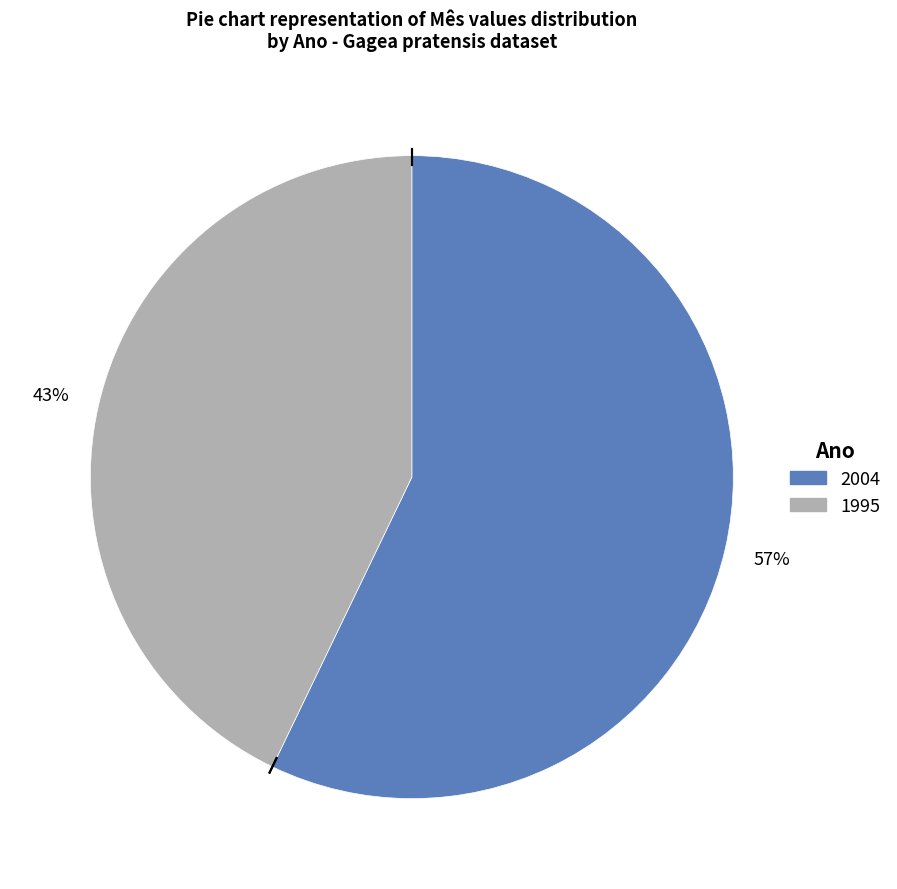

Rank the categories by value from lowest to highest.

1995, 2004